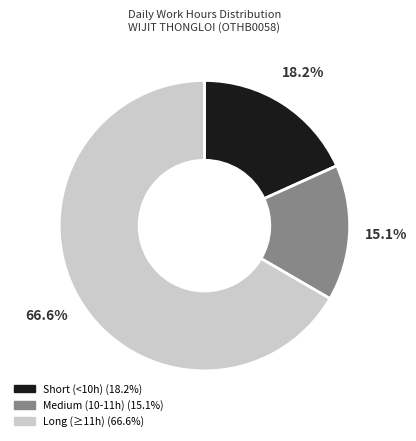

How many segments does this pie chart have?

3